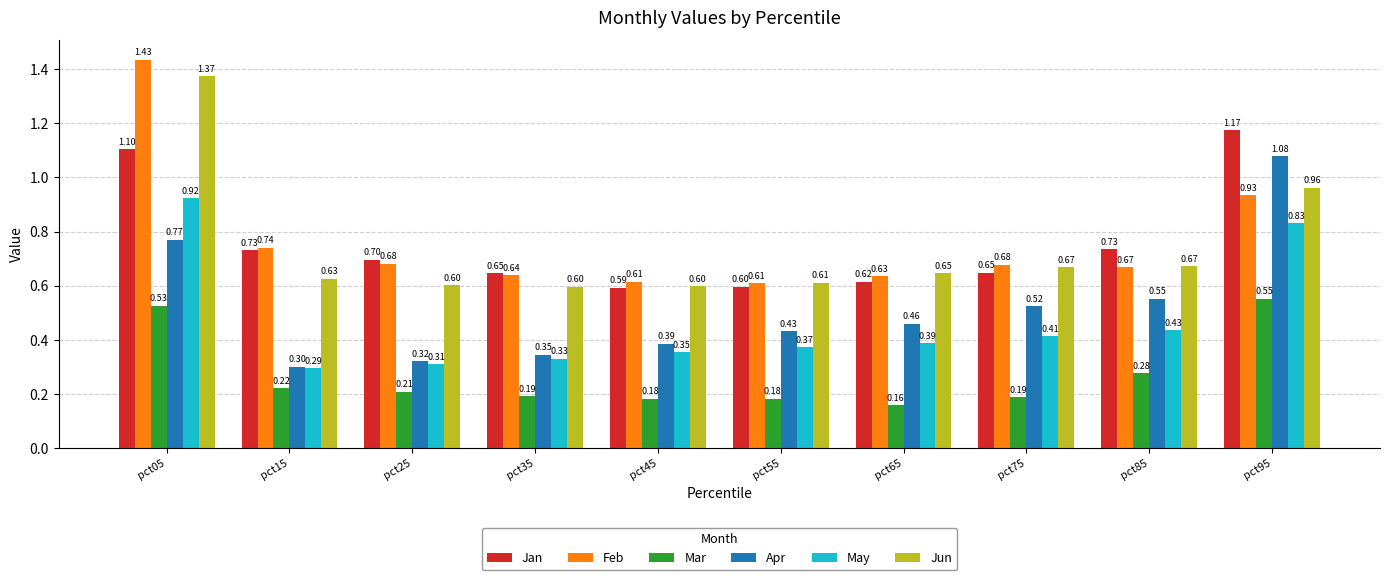

What is the sum of all Jun values?

7.4